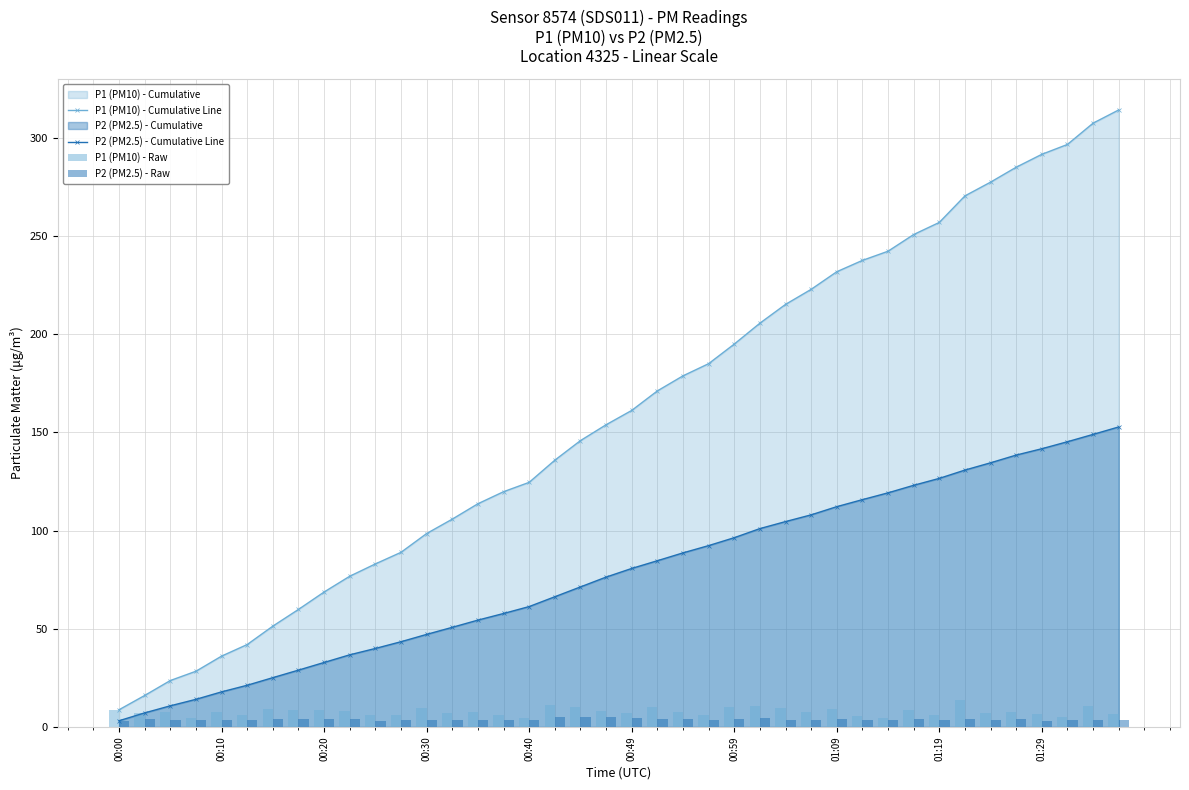

What is the minimum value for P1 (PM10) - Cumulative Line?

8.8